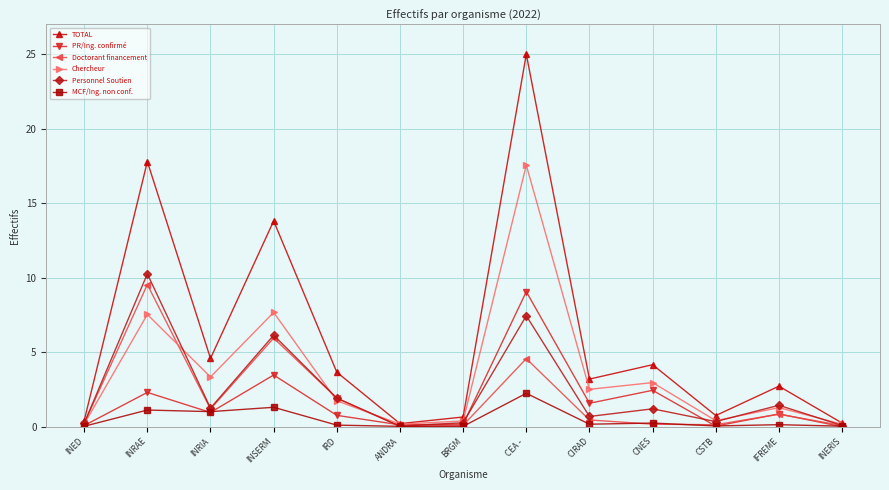

The value of Personnel Soutien at ANDRA is 0.0. True or false?

True